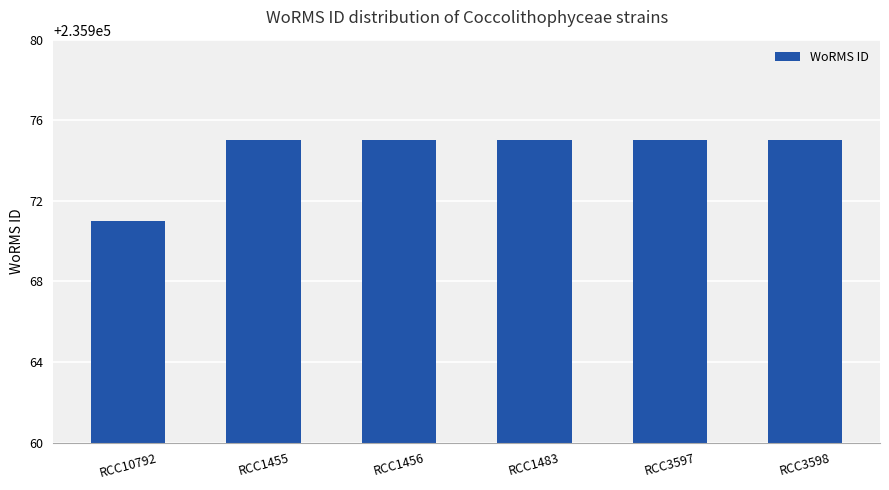

The chart shows a value of 235975 at RCC1456. True or false?

True